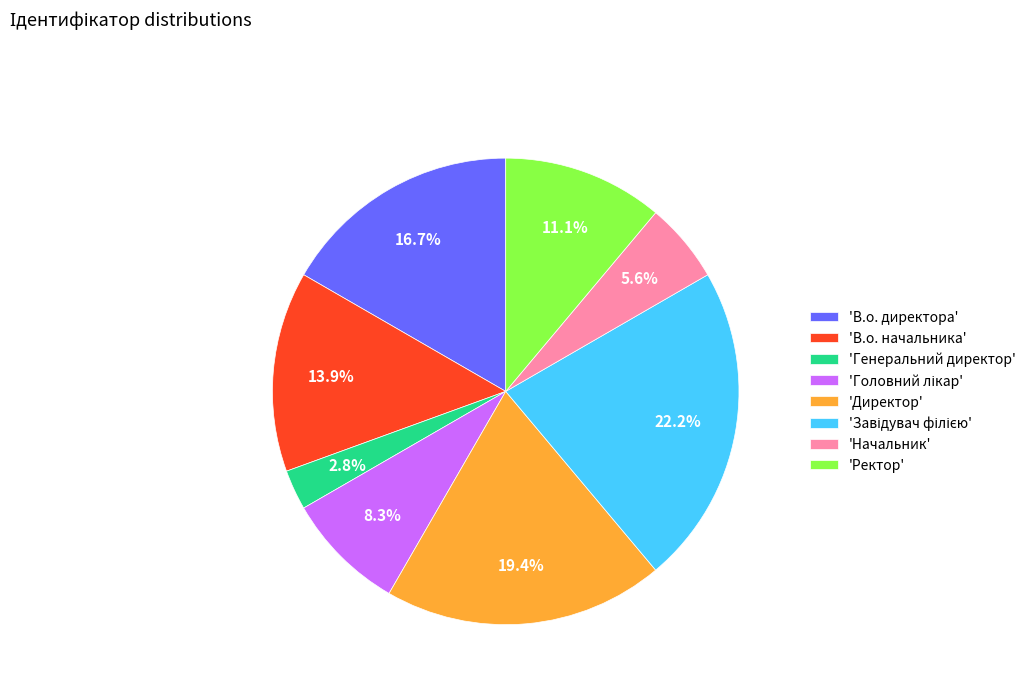

Do 'В.о. директора' and 'Начальник' together represent more than half of the pie?

No